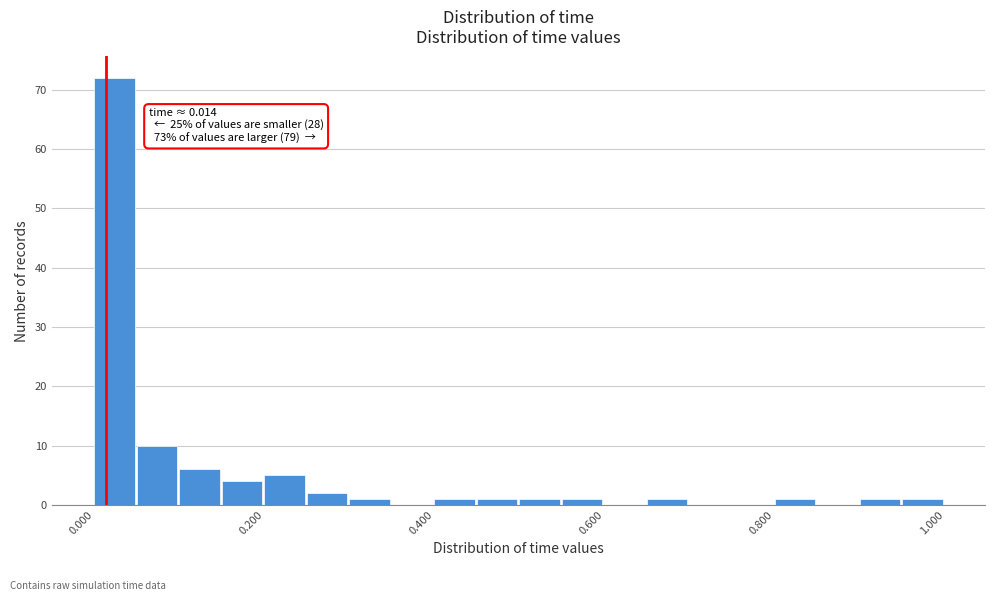

Read against the x-axis, roughly where is the centre of the tallest bar?

0.02